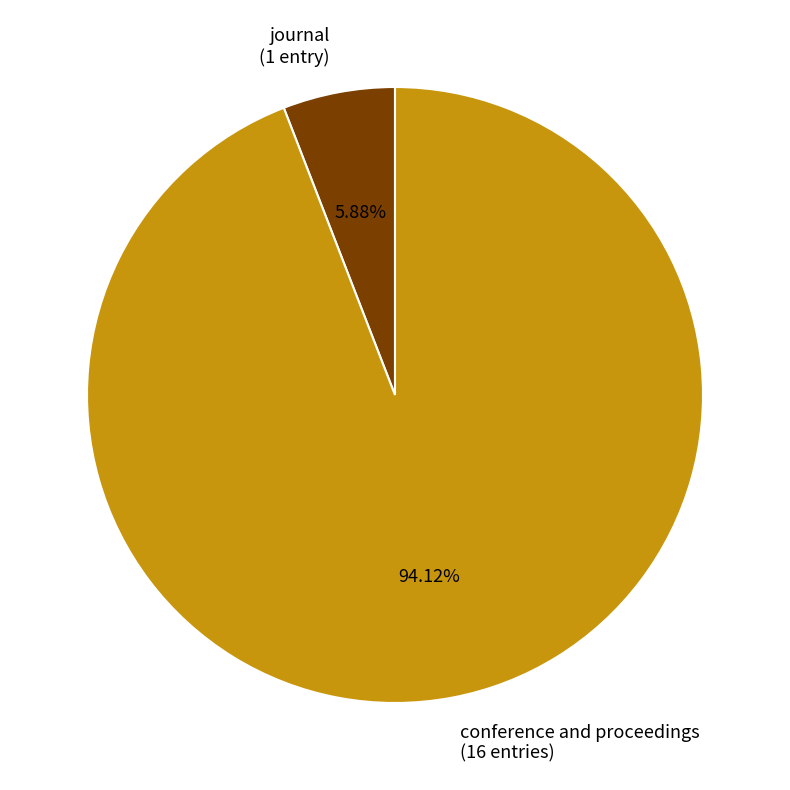

Is the sum of journal and conference and proceedings greater than half?

Yes